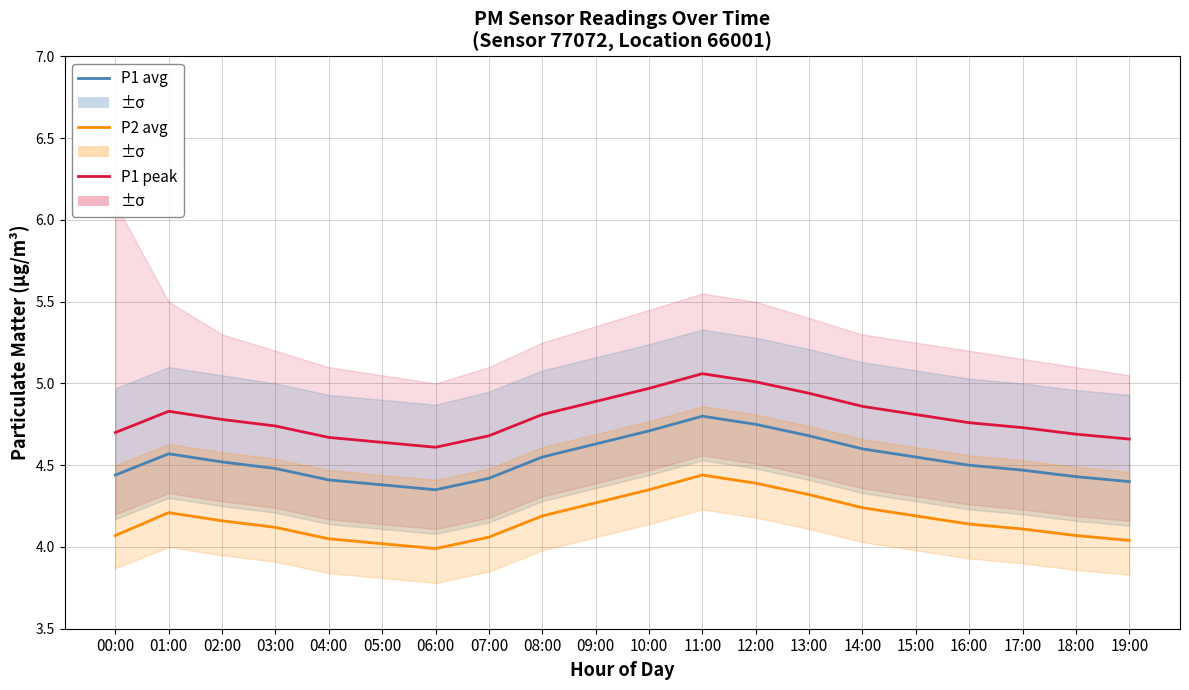

Which label corresponds to the smallest value in the chart?

06:00